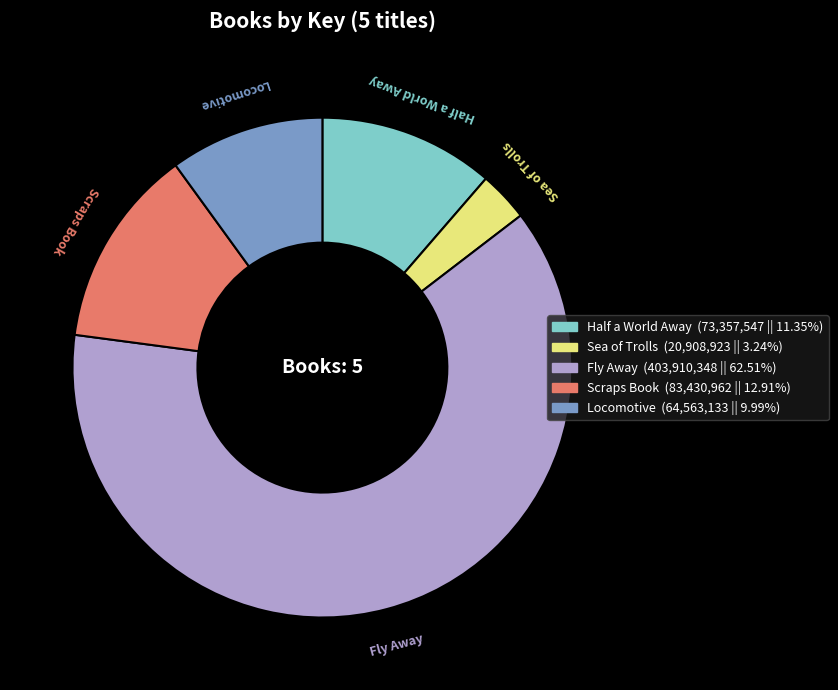

Which has a higher value, Fly Away or Scraps Book?

Fly Away